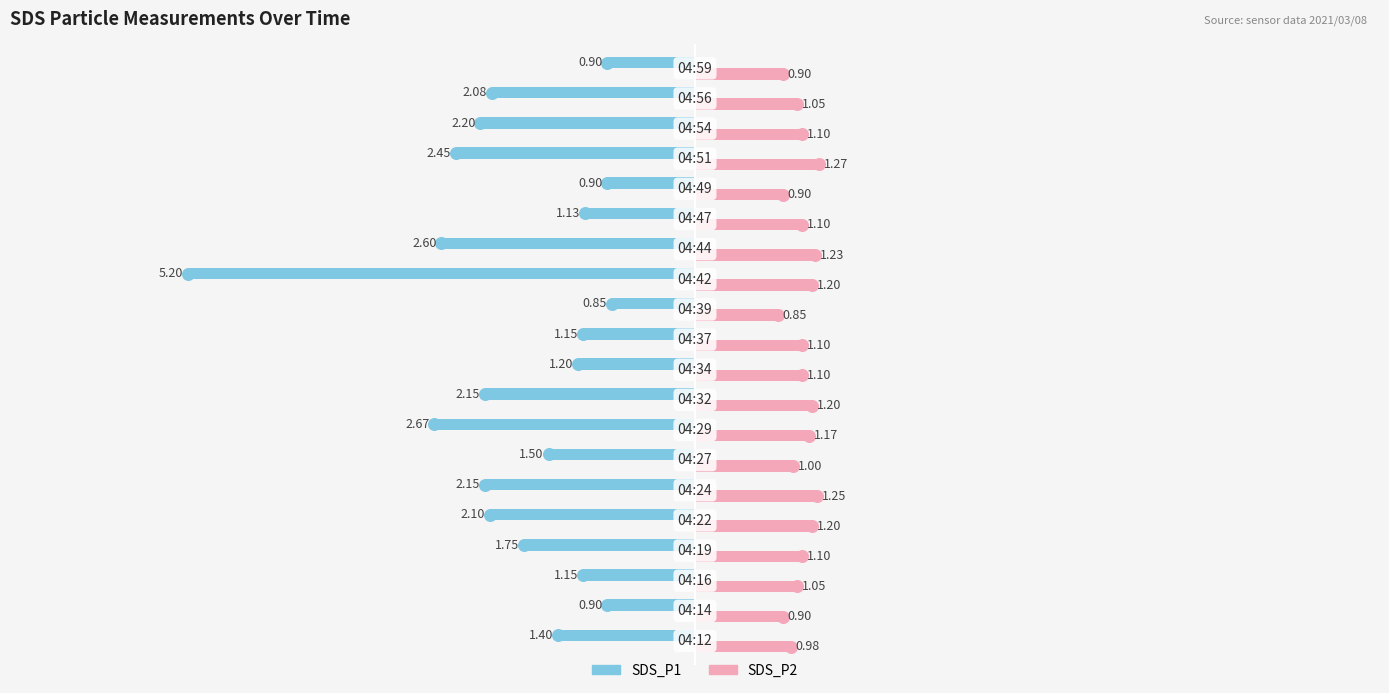

At how many categories does at least one series exceed -1?

20